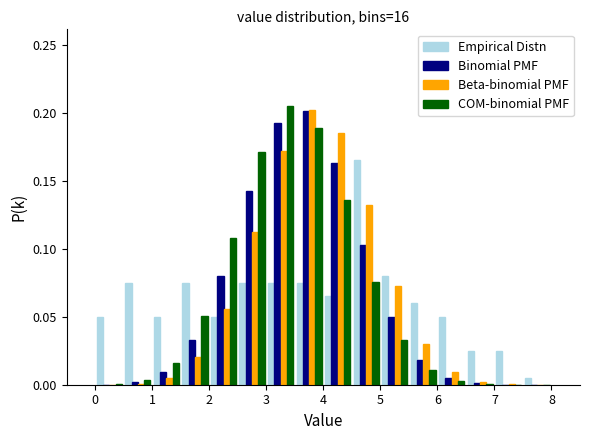

Reading left to right, transcribe this chart: for each range on the x-axis, give the height of each series' bar. The values are not printed on the chart, so give them approximately, as read against the axis.

0.0 to 0.5: Empirical Distn=0.050	Binomial PMF=under 0.005	Beta-binomial PMF=under 0.005	COM-binomial PMF=under 0.005
0.5 to 1.0: Empirical Distn=0.075	Binomial PMF=under 0.005	Beta-binomial PMF=under 0.005	COM-binomial PMF=under 0.005
1.0 to 1.5: Empirical Distn=0.050	Binomial PMF=0.010	Beta-binomial PMF=0.005	COM-binomial PMF=0.015
1.5 to 2.0: Empirical Distn=0.075	Binomial PMF=0.035	Beta-binomial PMF=0.020	COM-binomial PMF=0.050
2.0 to 2.5: Empirical Distn=0.050	Binomial PMF=0.080	Beta-binomial PMF=0.055	COM-binomial PMF=0.110
2.5 to 3.0: Empirical Distn=0.075	Binomial PMF=0.140	Beta-binomial PMF=0.115	COM-binomial PMF=0.170
3.0 to 3.5: Empirical Distn=0.075	Binomial PMF=0.195	Beta-binomial PMF=0.170	COM-binomial PMF=0.205
3.5 to 4.0: Empirical Distn=0.075	Binomial PMF=0.200	Beta-binomial PMF=0.200	COM-binomial PMF=0.190
4.0 to 4.5: Empirical Distn=0.065	Binomial PMF=0.165	Beta-binomial PMF=0.185	COM-binomial PMF=0.135
4.5 to 5.0: Empirical Distn=0.165	Binomial PMF=0.105	Beta-binomial PMF=0.130	COM-binomial PMF=0.075
5.0 to 5.5: Empirical Distn=0.080	Binomial PMF=0.050	Beta-binomial PMF=0.070	COM-binomial PMF=0.035
5.5 to 6.0: Empirical Distn=0.060	Binomial PMF=0.020	Beta-binomial PMF=0.030	COM-binomial PMF=0.010
6.0 to 6.5: Empirical Distn=0.050	Binomial PMF=0.005	Beta-binomial PMF=0.010	COM-binomial PMF=under 0.005
6.5 to 7.0: Empirical Distn=0.025	Binomial PMF=under 0.005	Beta-binomial PMF=under 0.005	COM-binomial PMF=under 0.005
7.0 to 7.5: Empirical Distn=0.025	Binomial PMF=under 0.005	Beta-binomial PMF=under 0.005	COM-binomial PMF=under 0.005
7.5 to 8.0: Empirical Distn=0.005	Binomial PMF=under 0.005	Beta-binomial PMF=under 0.005	COM-binomial PMF=under 0.005